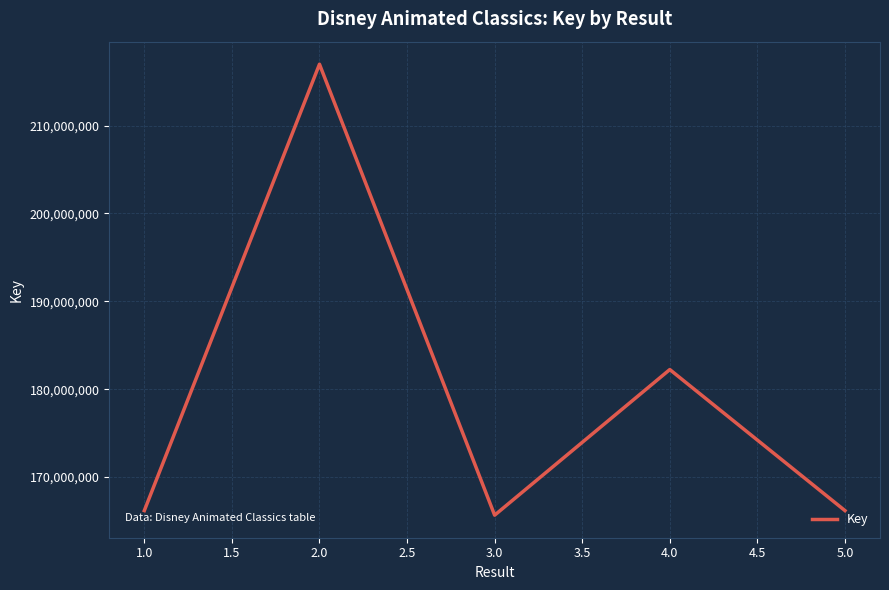

Between 1.0 and 4.0, which is larger?

4.0